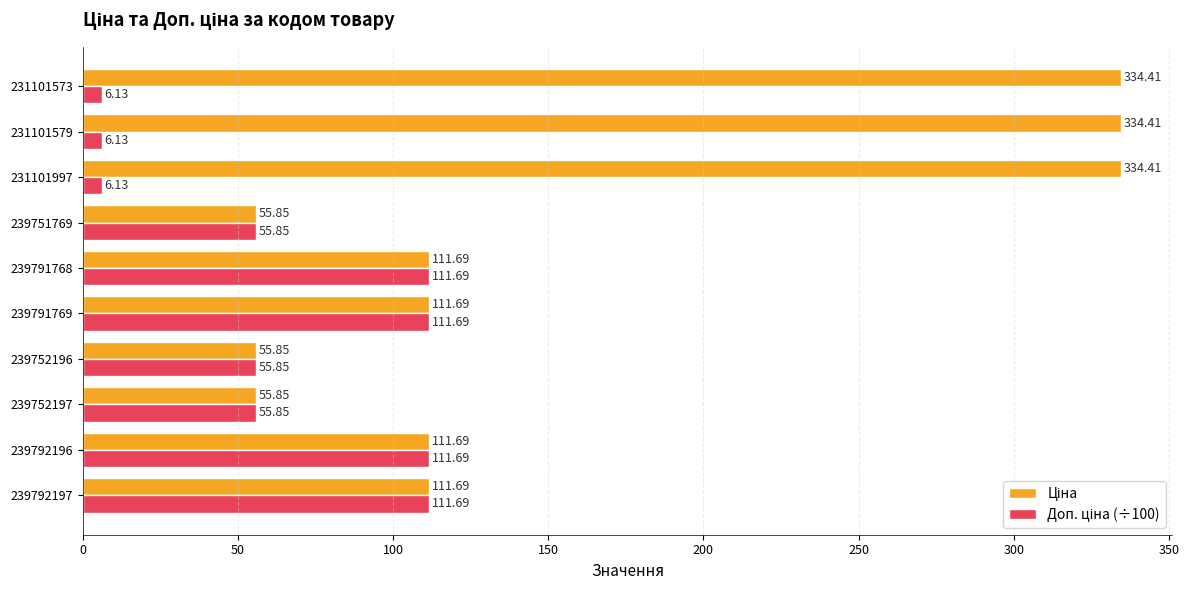

What is the total value across all series at 239791768?

223.4